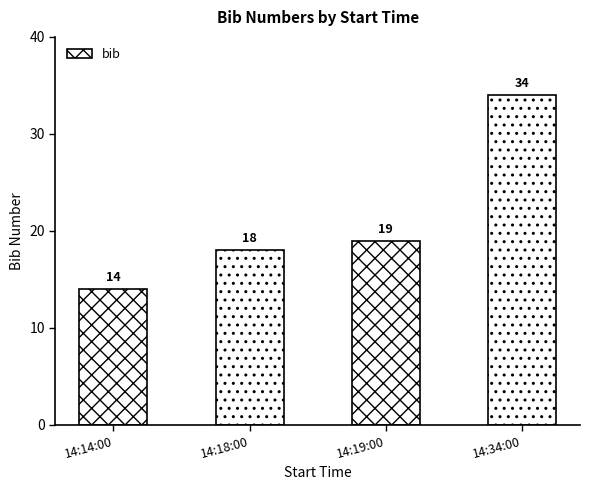

Reading left to right, transcribe all the data shown in this chart.

14:14:00=14	14:18:00=18	14:19:00=19	14:34:00=34